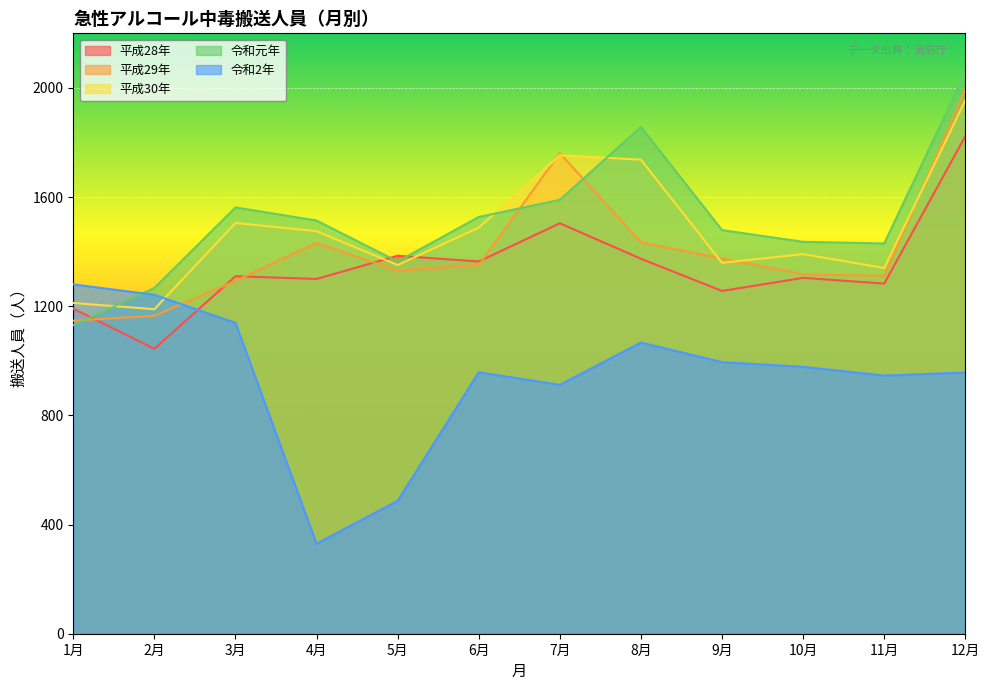

What is the spread (max minus min) of values at 3月?

423